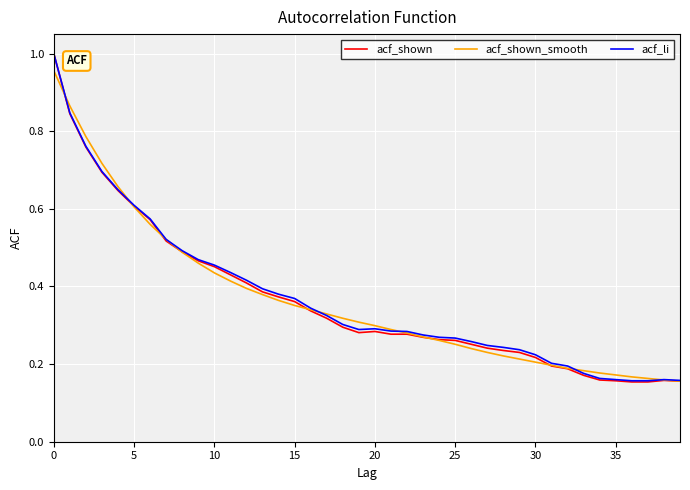

Which series has the widest spread of values?

acf_shown